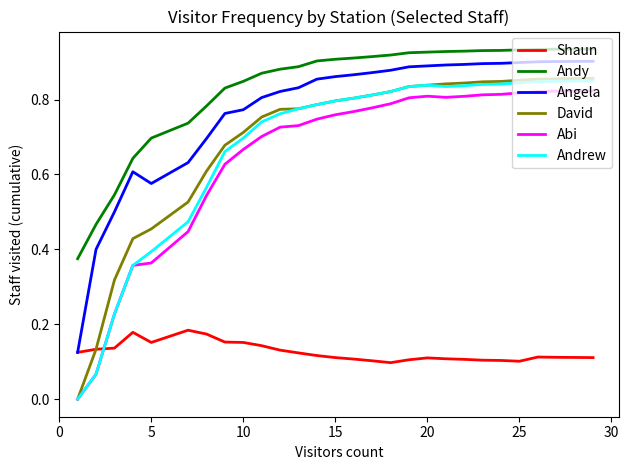

True or false: Andy and Shaun intersect in this chart.

False